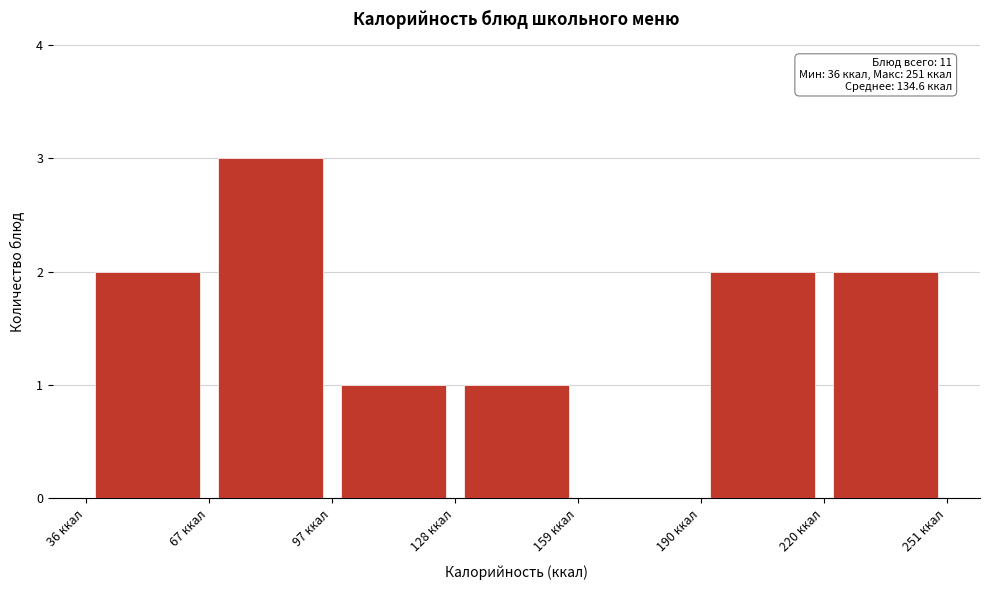

Over which range of the x-axis is the bar tallest?

65 to 95